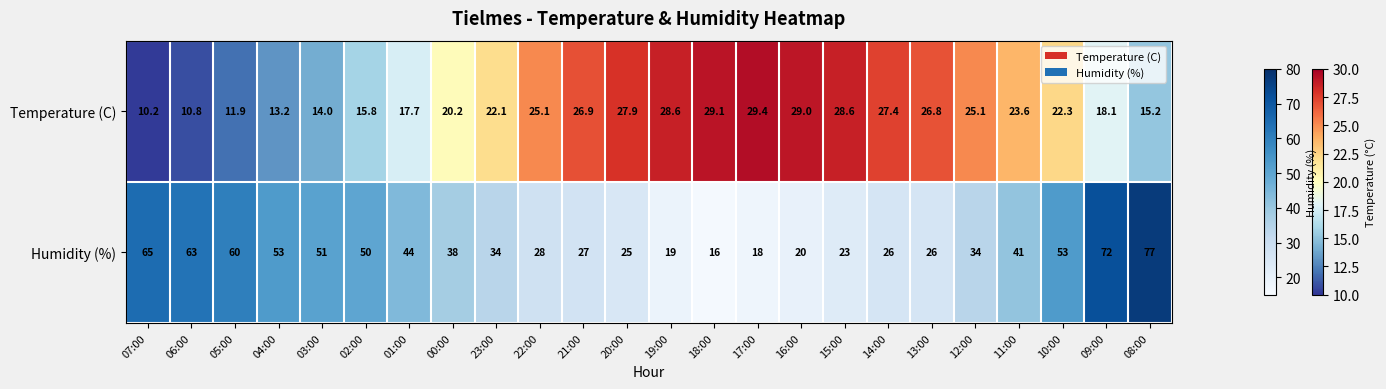

Approximately how many times larger is the value at 08:00 compared to 18:00?

4.8